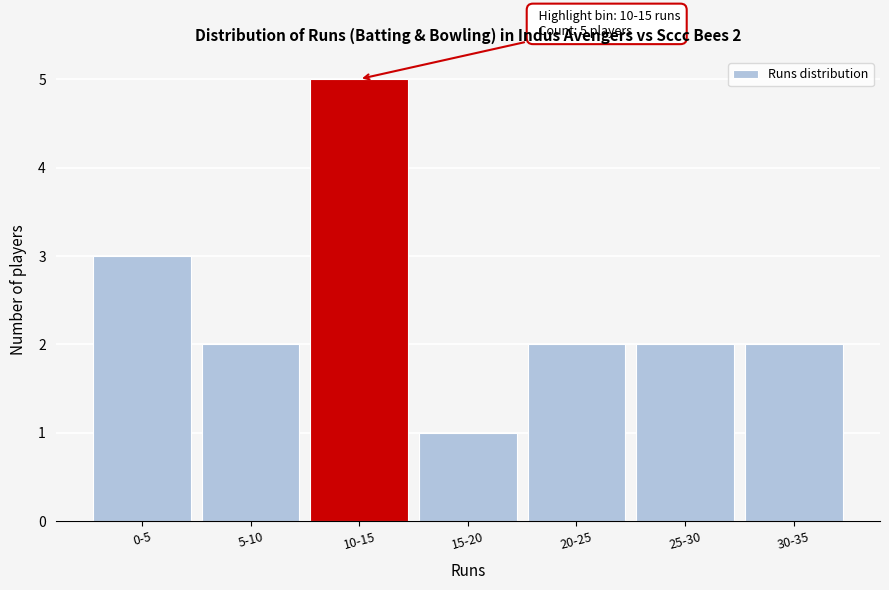

Reading left to right, list all the values displayed in this chart.

3	2	5	1	2	2	2